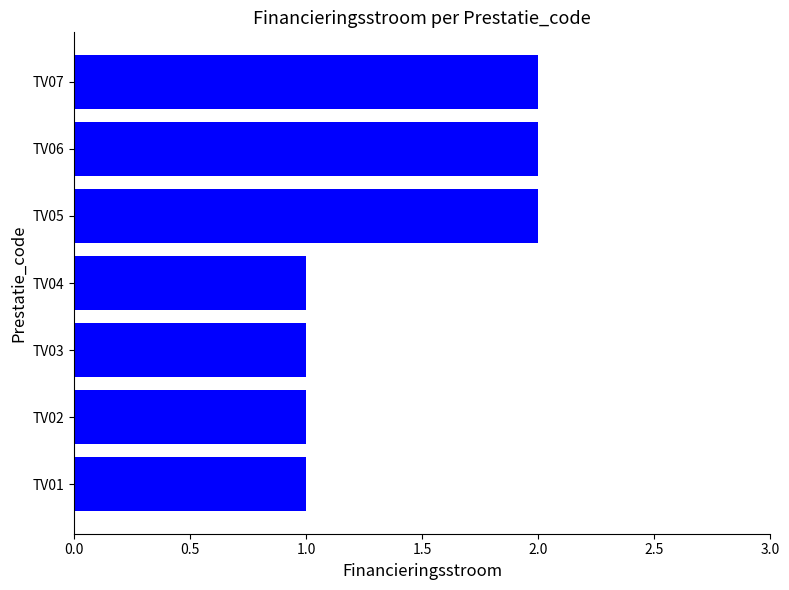

What is the average value?

1